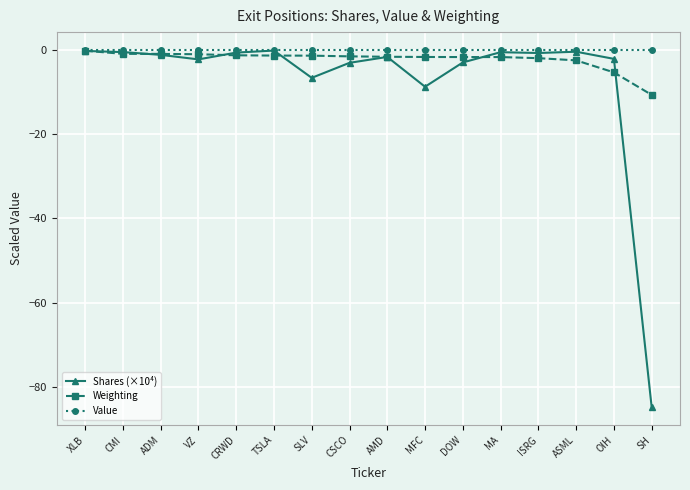

Is it true that Shares (×10⁴) equals -0.7 at ISRG?

True